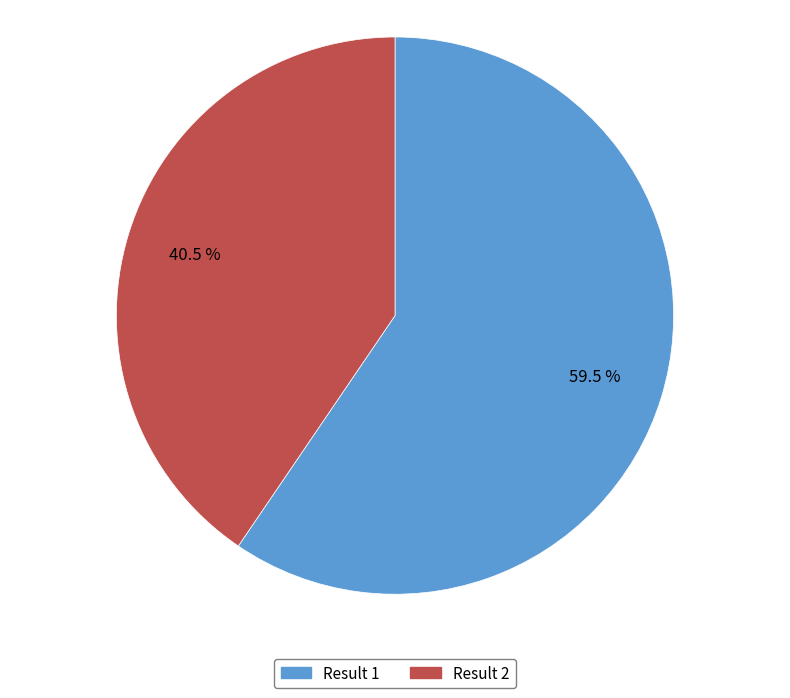

Does any single category account for the majority?

Yes